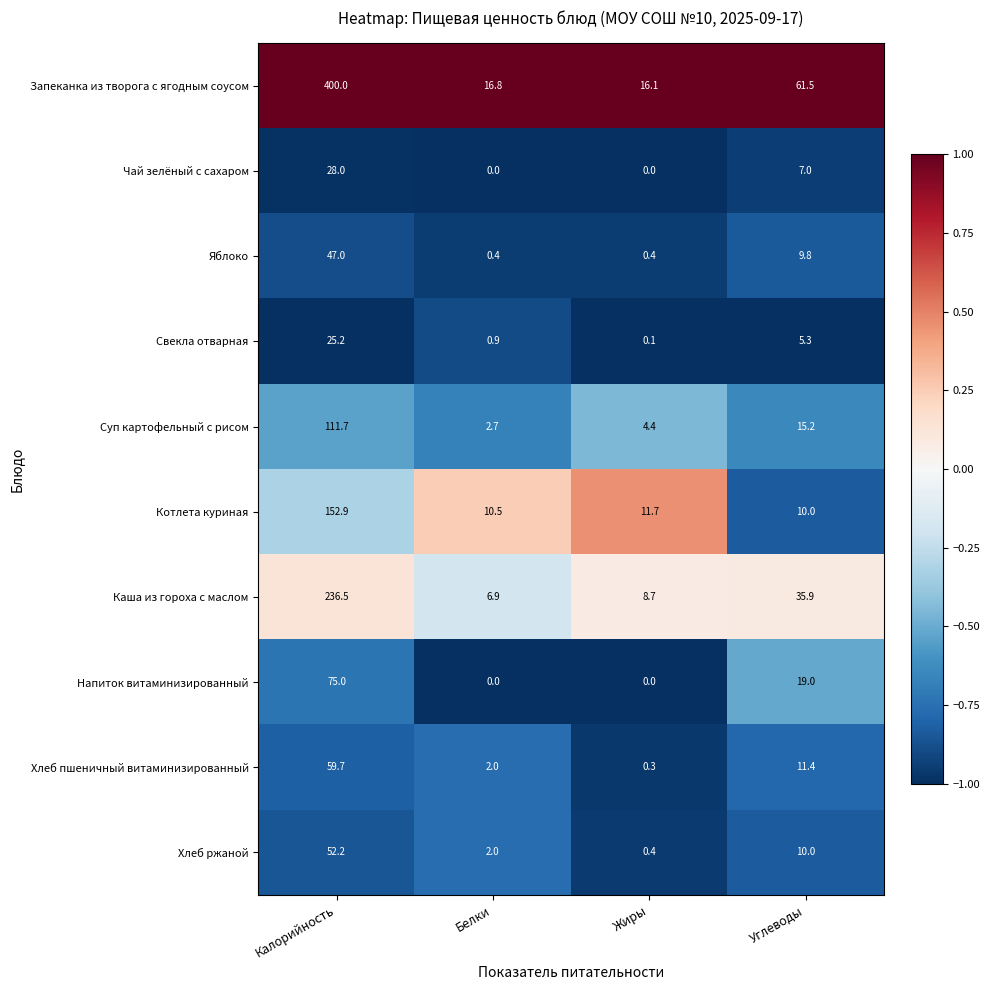

Where does the Хлеб ржаной series first go above 10?

Калорийность